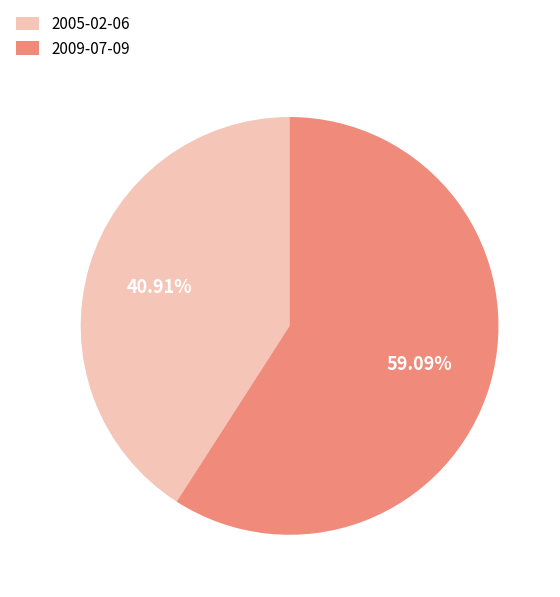

To the nearest percent, what is the average slice percentage?

50%